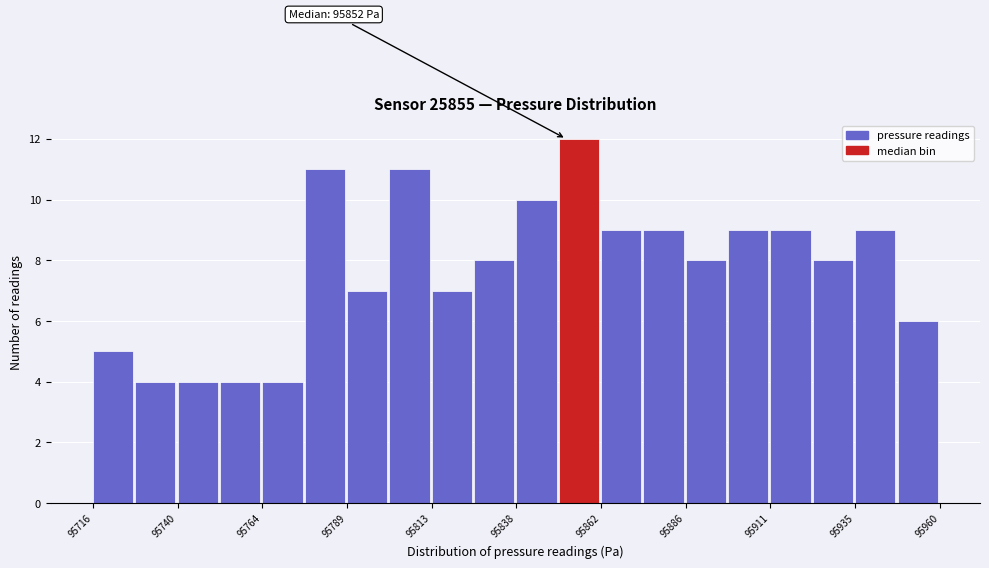

Read against the x-axis, roughly where is the centre of the tallest bar?

95855